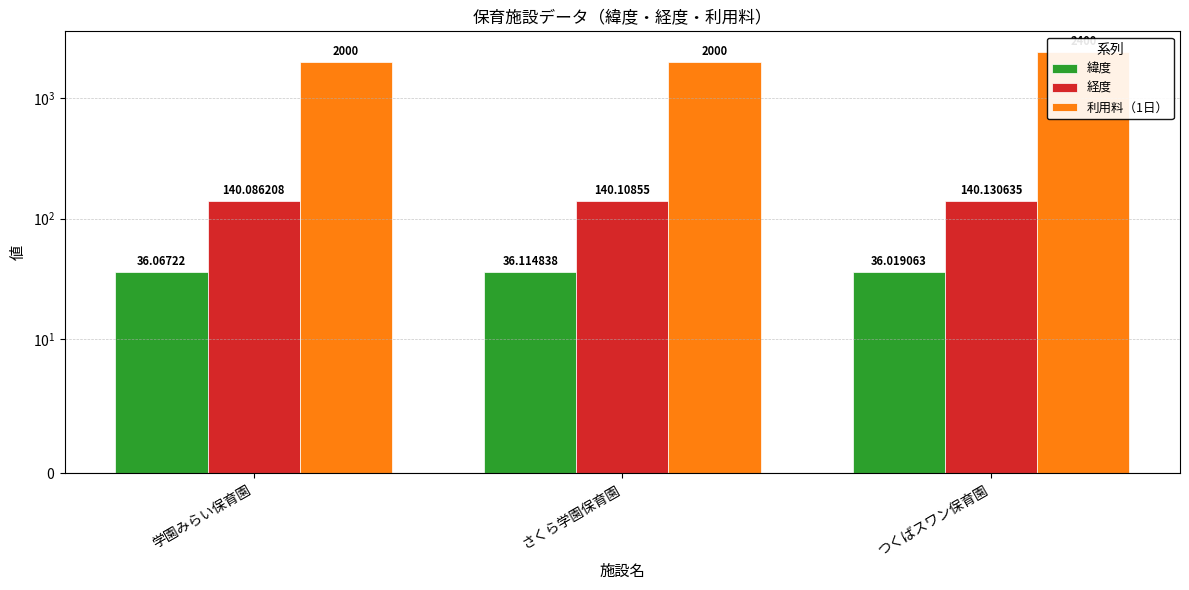

What position from the left is つくばスワン保育園?

3